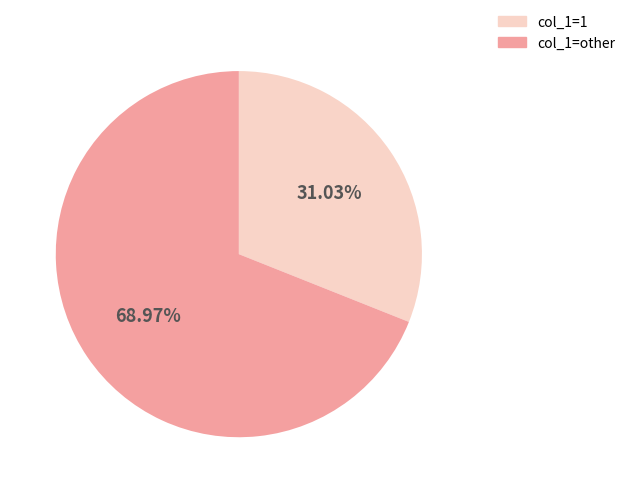

To the nearest percent, what is the average slice percentage?

50%